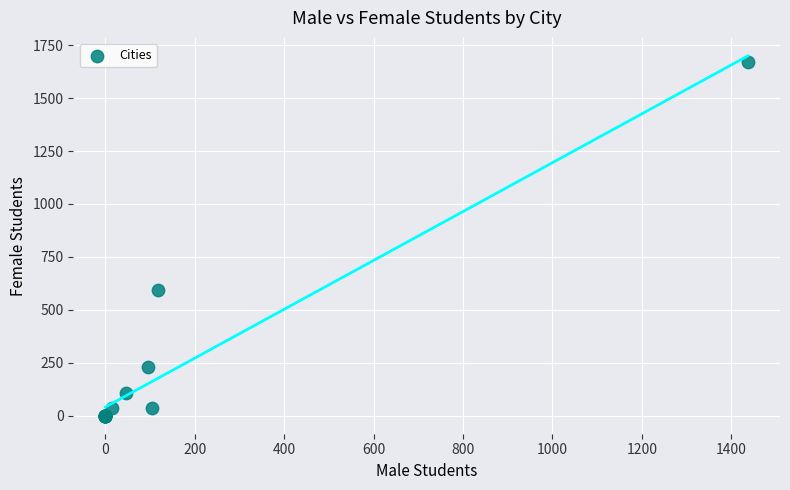

What Y value in the scatter plot is closest to 834?

592